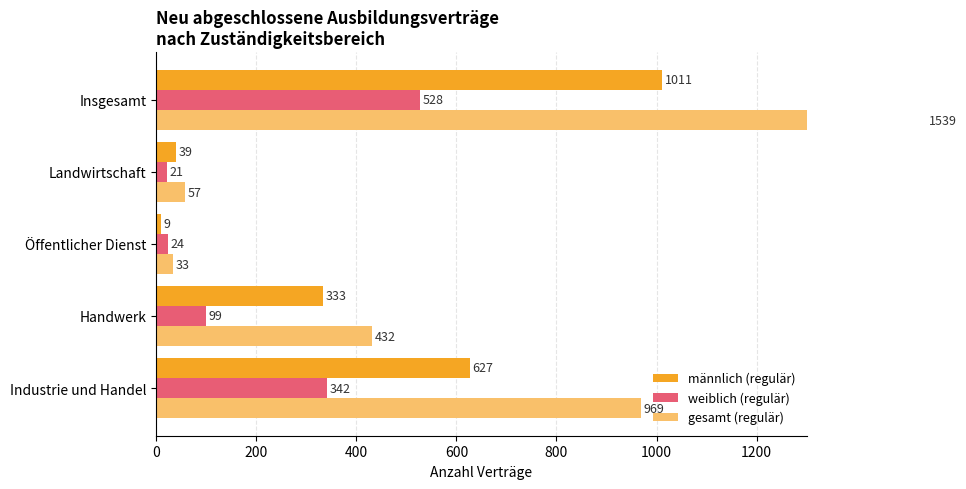

How many values in the männlich (regulär) series exceed 333?

2